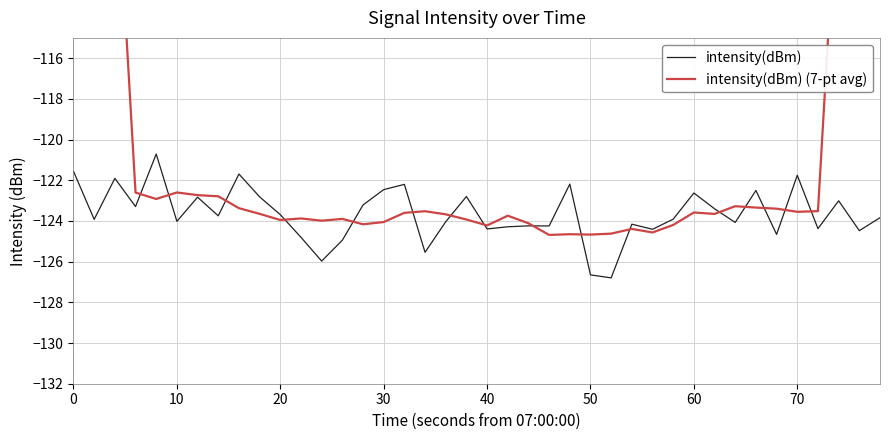

How many lines are shown in the chart?

2